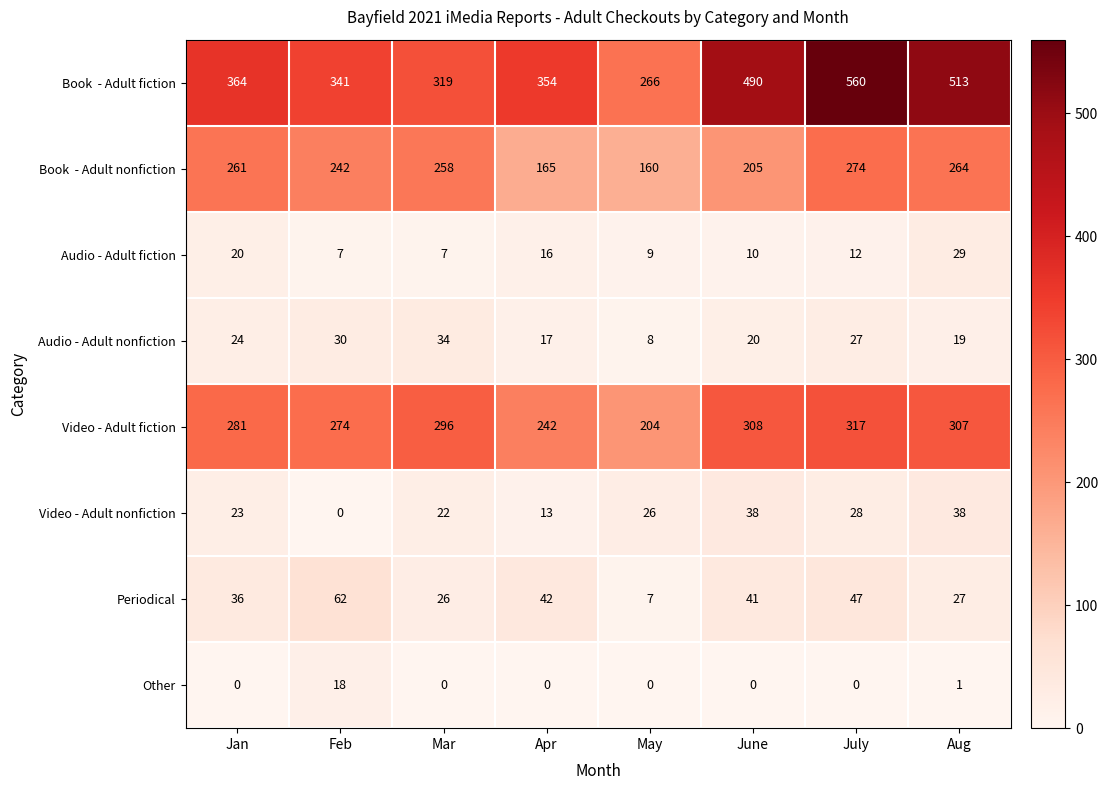

True or false: Audio - Adult fiction has a value of 16 at Apr.

True